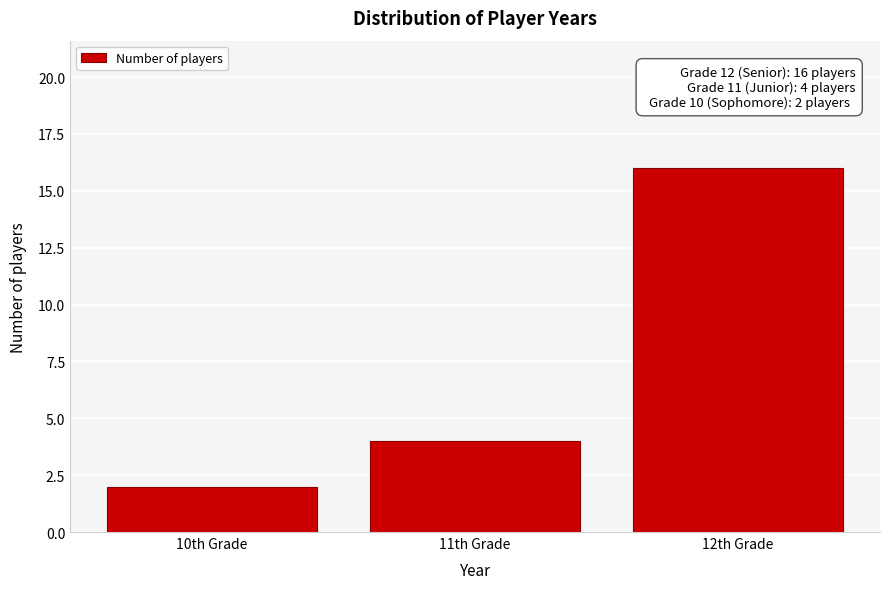

Which range on the x-axis has the tallest bar?

11.5 to 12.5